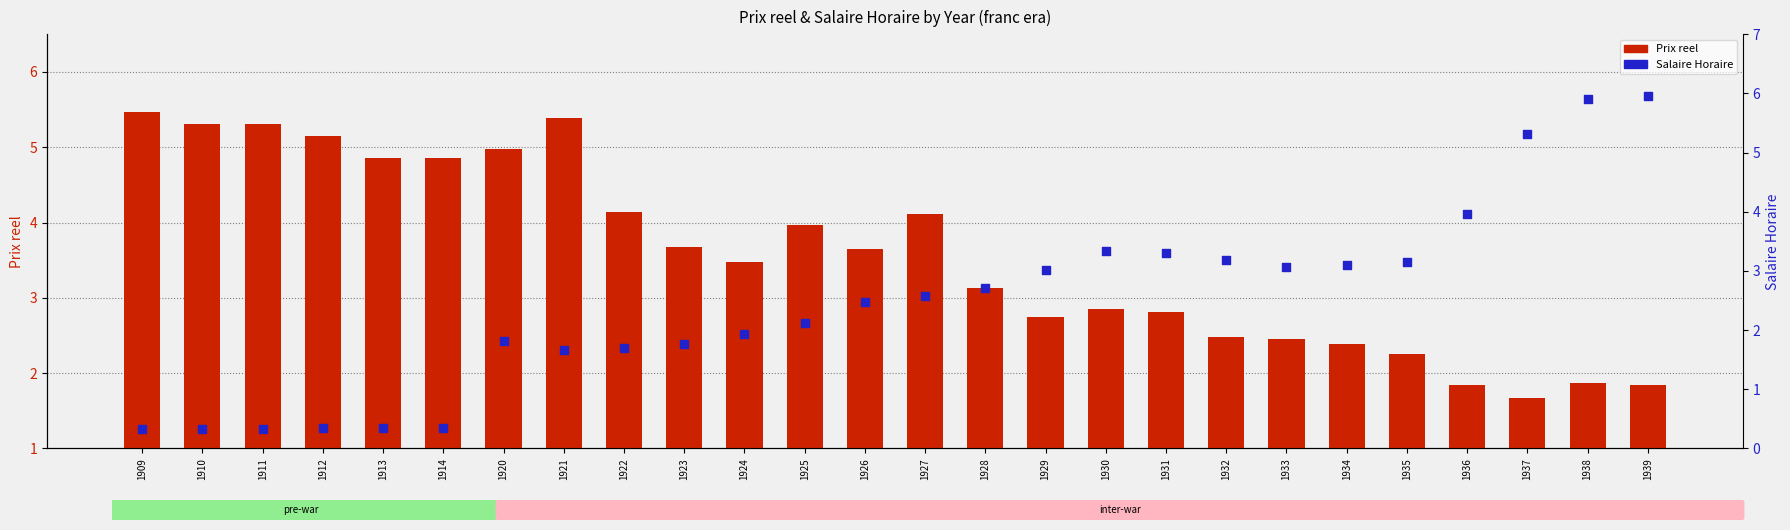

Which series has the largest total across all categories?

Prix reel